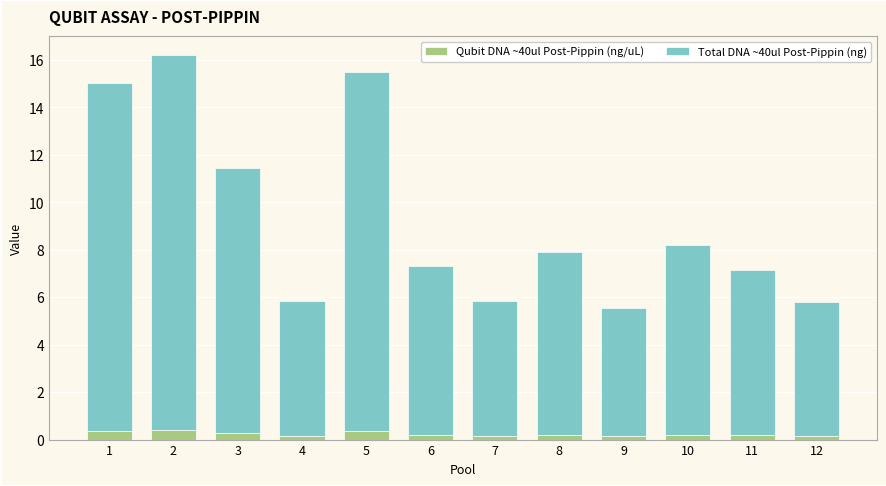

Is it true that Qubit DNA ~40ul Post-Pippin (ng/uL) equals 0.1 at 7?

True